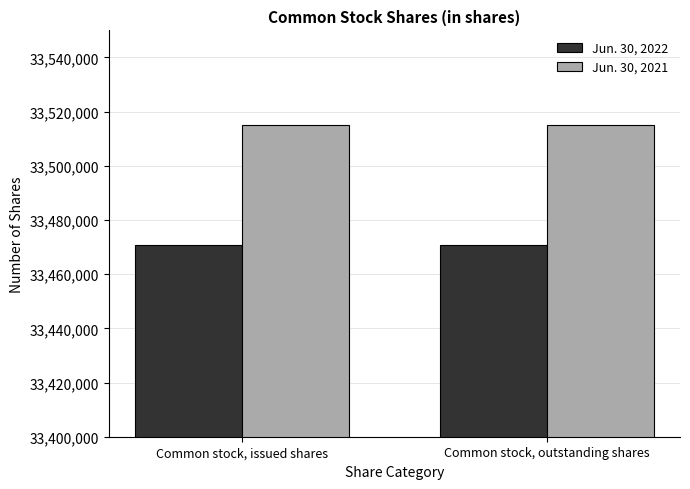

The Jun. 30, 2022 series shows 55339311 at Common stock, outstanding shares. True or false?

False